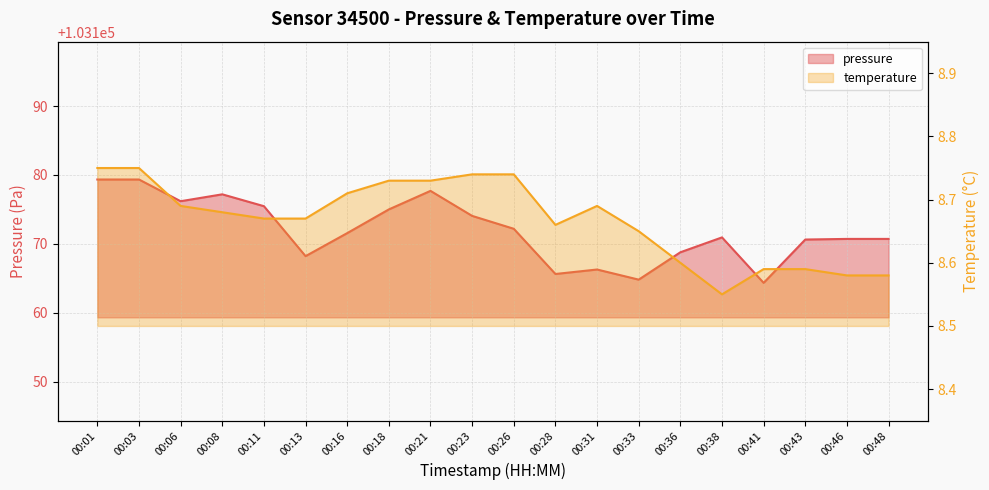

At which label is pressure closest to 103171?

00:38